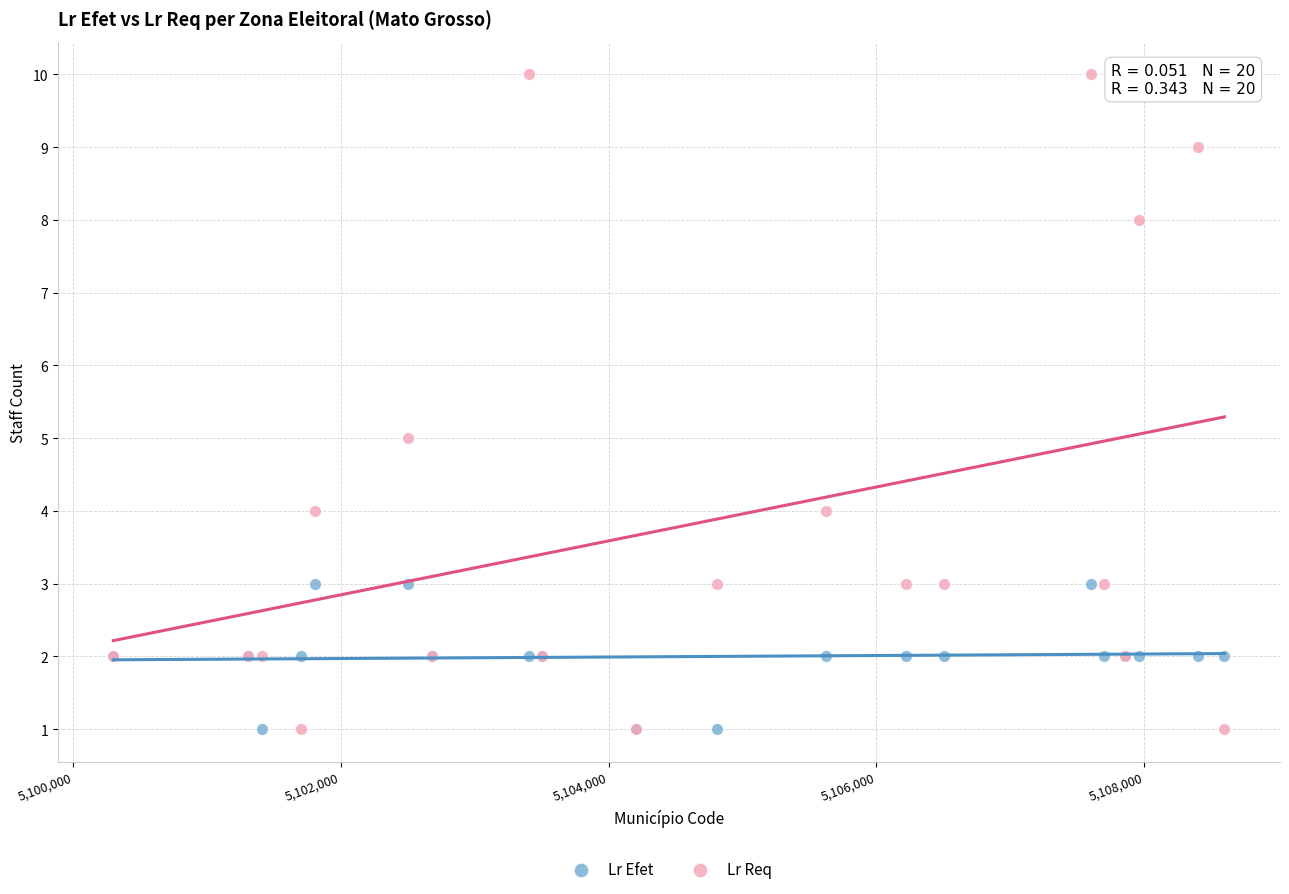

Which series has the largest Y range (max minus min)?

Lr Req